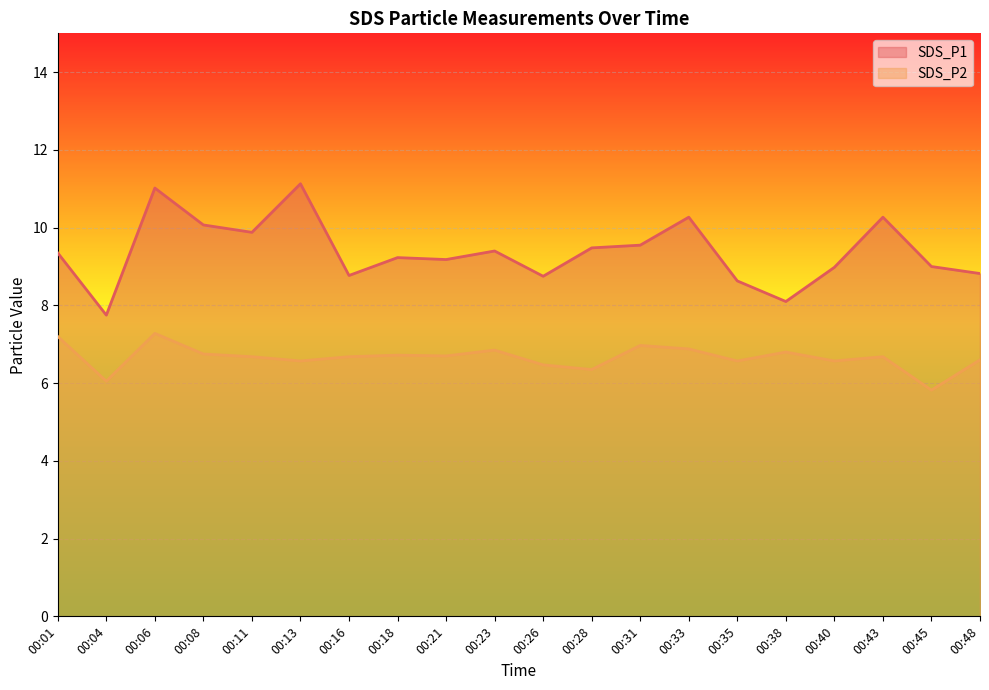

Reading left to right, list all the values displayed in this chart.

SDS_P1: 00:01=9.3	00:04=7.8	00:06=11.0	00:08=10.1	00:11=9.9	00:13=11.1	00:16=8.8	00:18=9.2	00:21=9.2	00:23=9.4	00:26=8.8	00:28=9.5	00:31=9.6	00:33=10.3	00:35=8.6	00:38=8.1	00:40=9.0	00:43=10.3	00:45=9.0	00:48=8.8
SDS_P2: 00:01=7.2	00:04=6.0	00:06=7.3	00:08=6.8	00:11=6.7	00:13=6.6	00:16=6.7	00:18=6.7	00:21=6.7	00:23=6.8	00:26=6.5	00:28=6.3	00:31=7.0	00:33=6.9	00:35=6.6	00:38=6.8	00:40=6.6	00:43=6.7	00:45=5.8	00:48=6.6